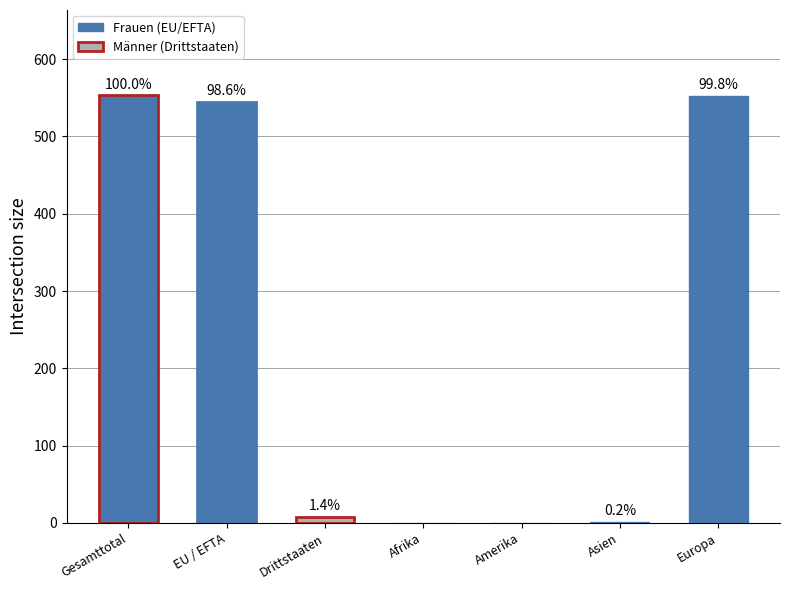

What is the total value across all series at Europa?

552